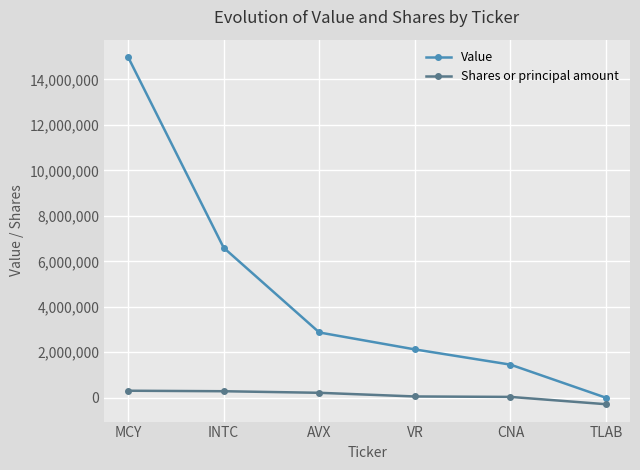

True or false: Value and Shares or principal amount intersect in this chart.

False